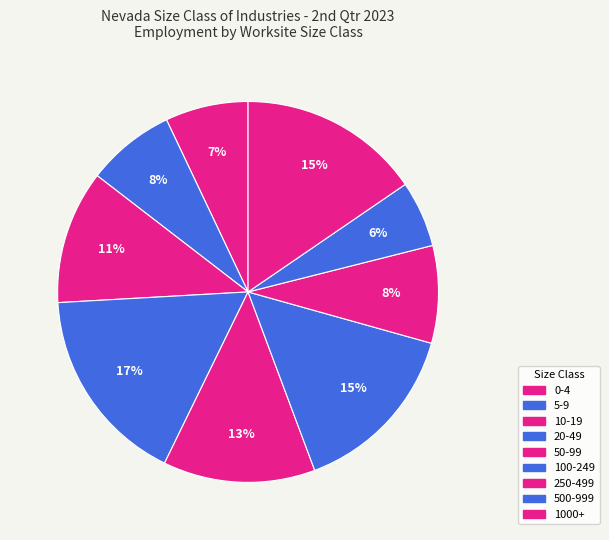

Count the number of slices in the pie.

9